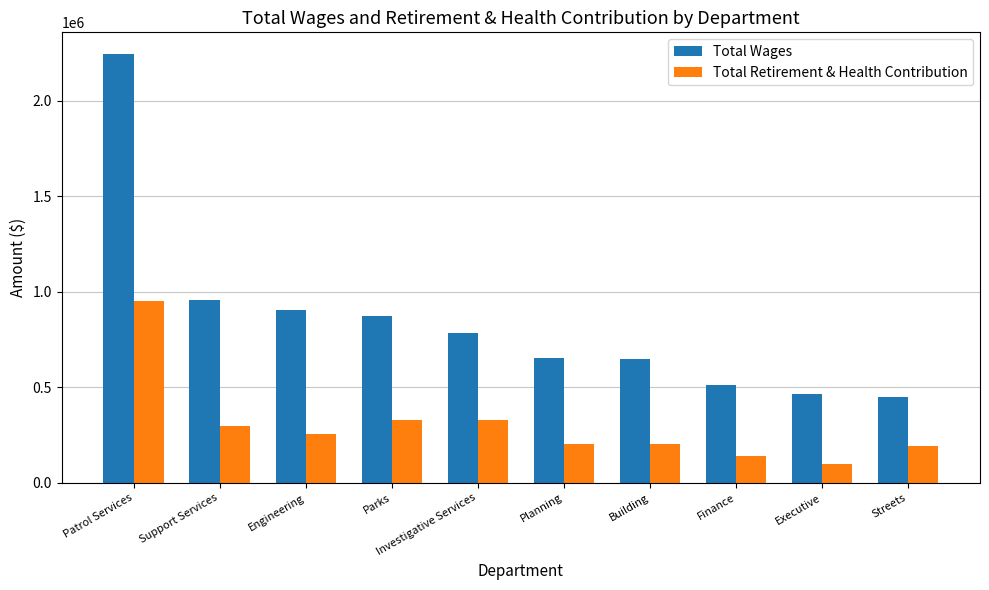

What is the sum of all Total Wages values?

8487555.5